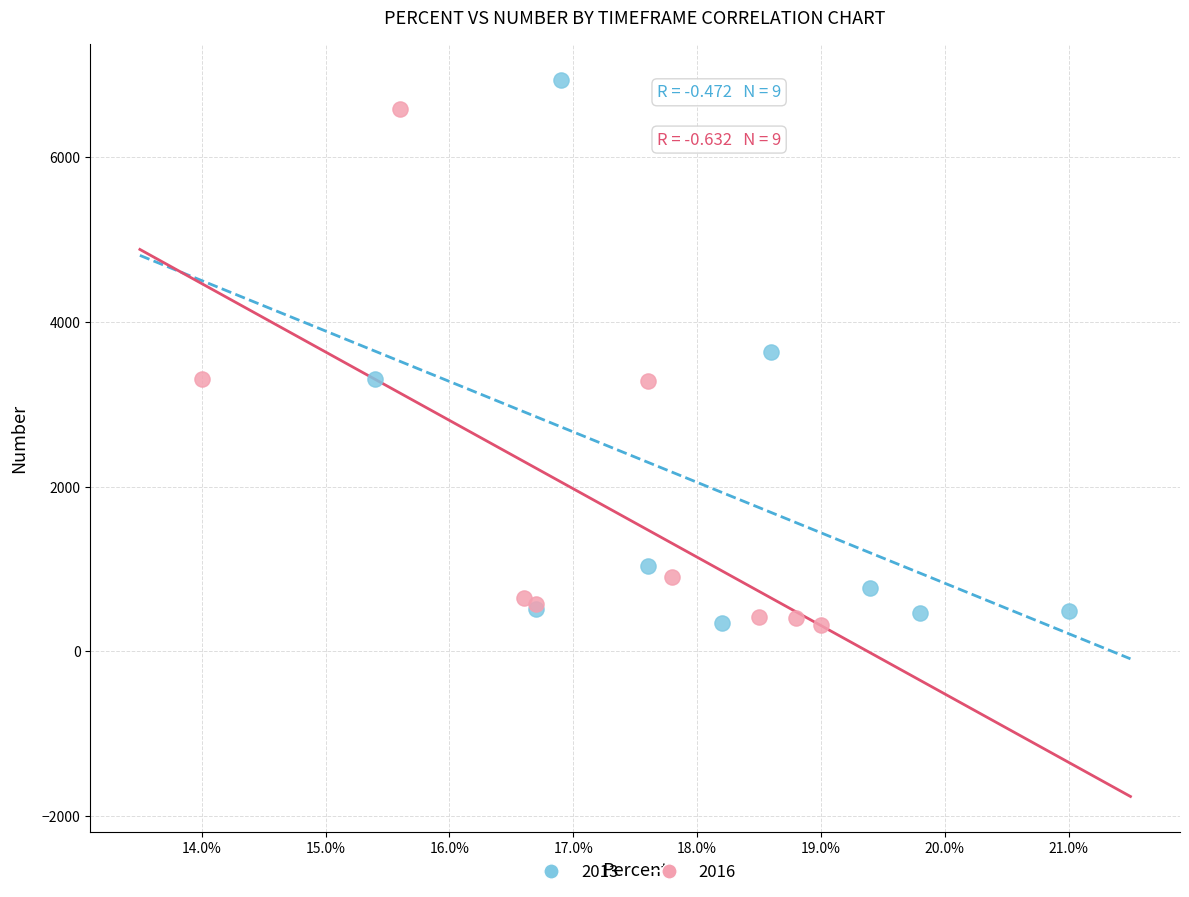

Which series contains the highest Y value?

2013